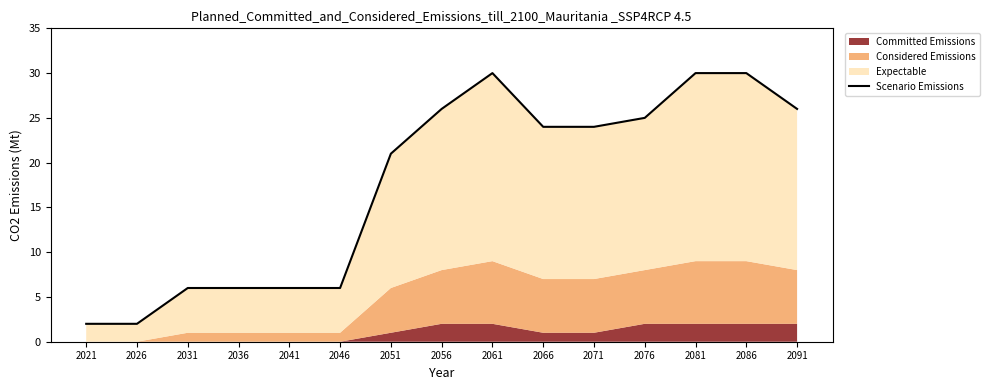

Rank the categories by value from highest to lowest.

2061, 2081, 2086, 2056, 2091, 2076, 2066, 2071, 2051, 2031, 2036, 2041, 2046, 2021, 2026